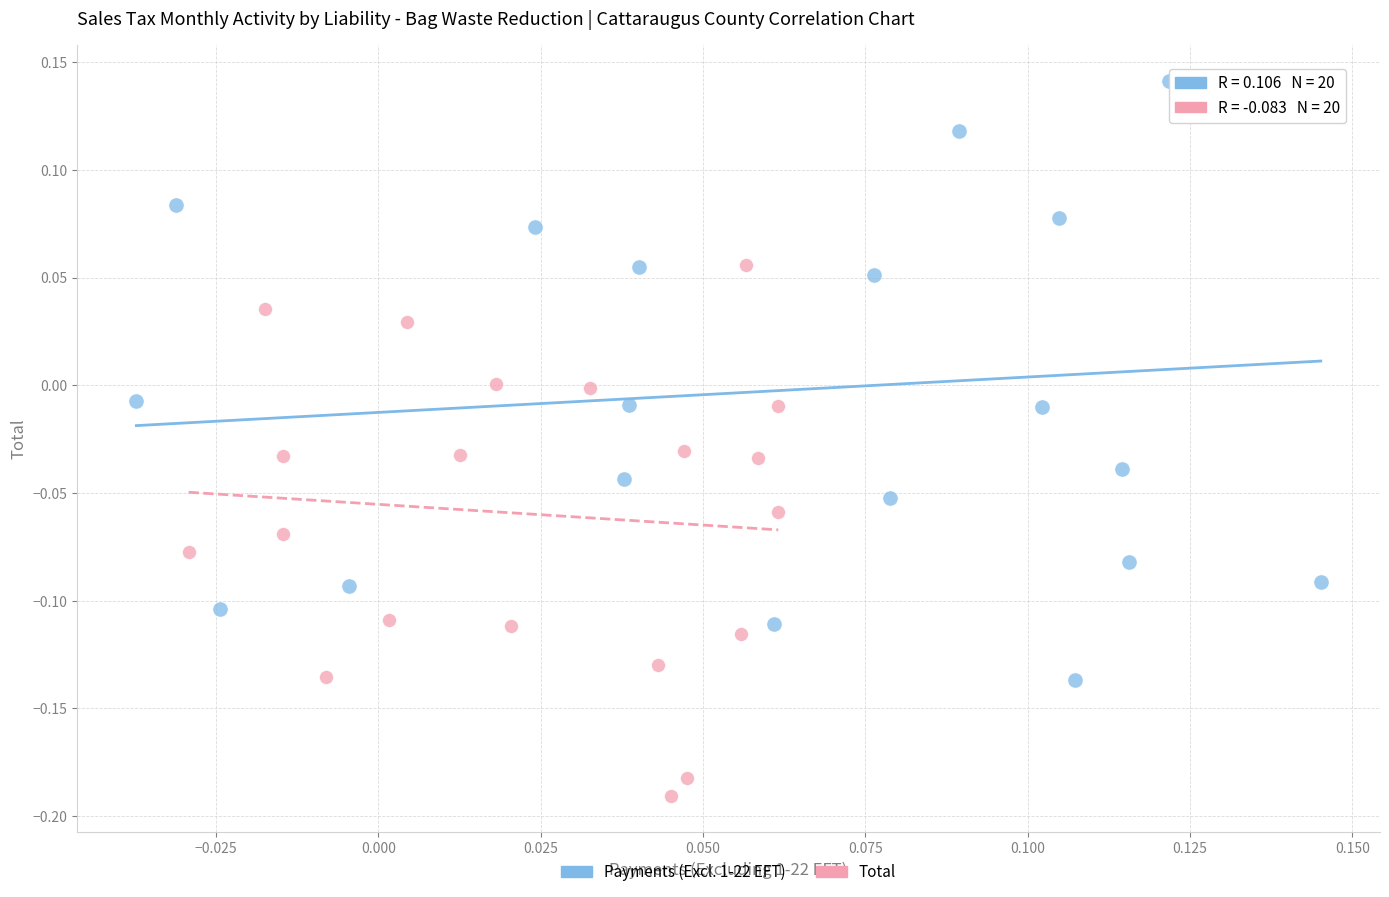

Which series contains the highest Y value?

Payments (Excl. 1-22 EFT)